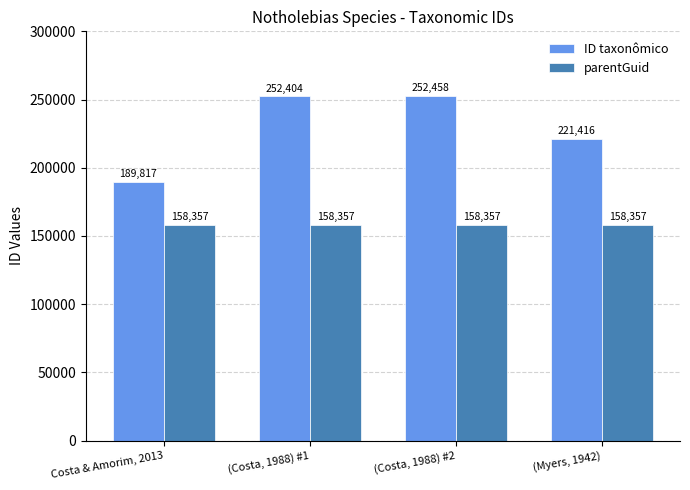

At which category is the sum across all series the highest?

(Costa, 1988) #2